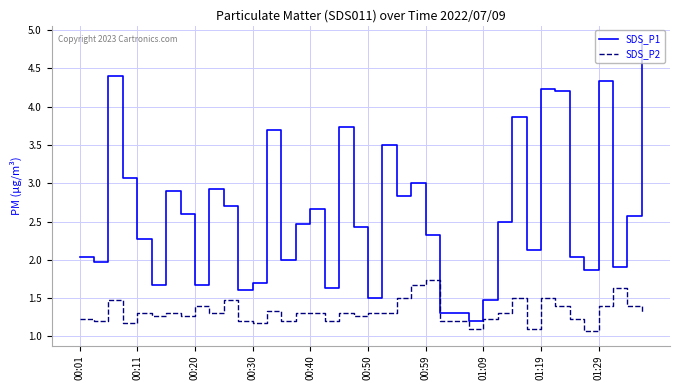

Which series has the largest range (max minus min)?

SDS_P1